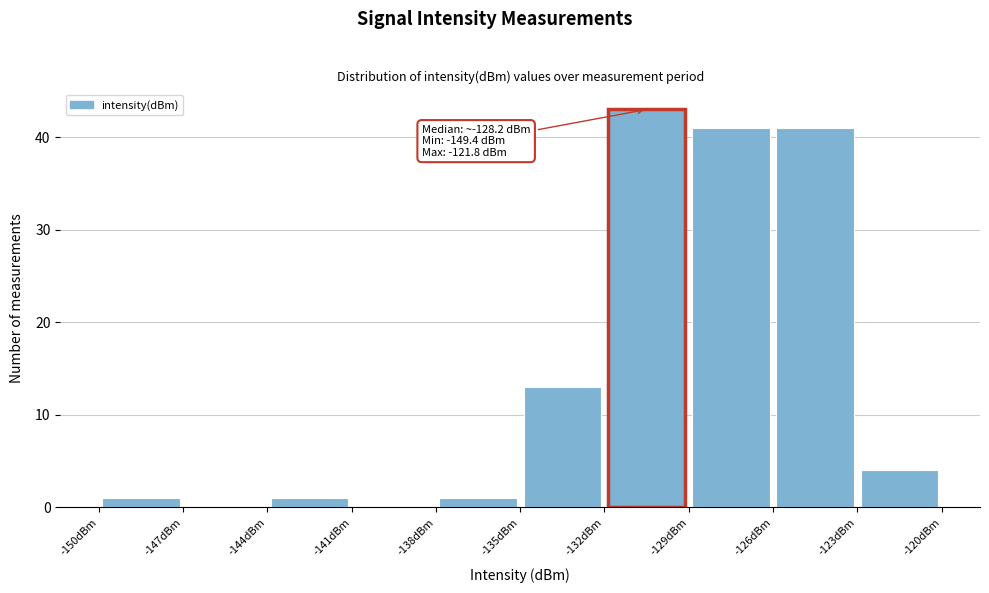

Over which range of the x-axis is the bar tallest?

-132 to -129